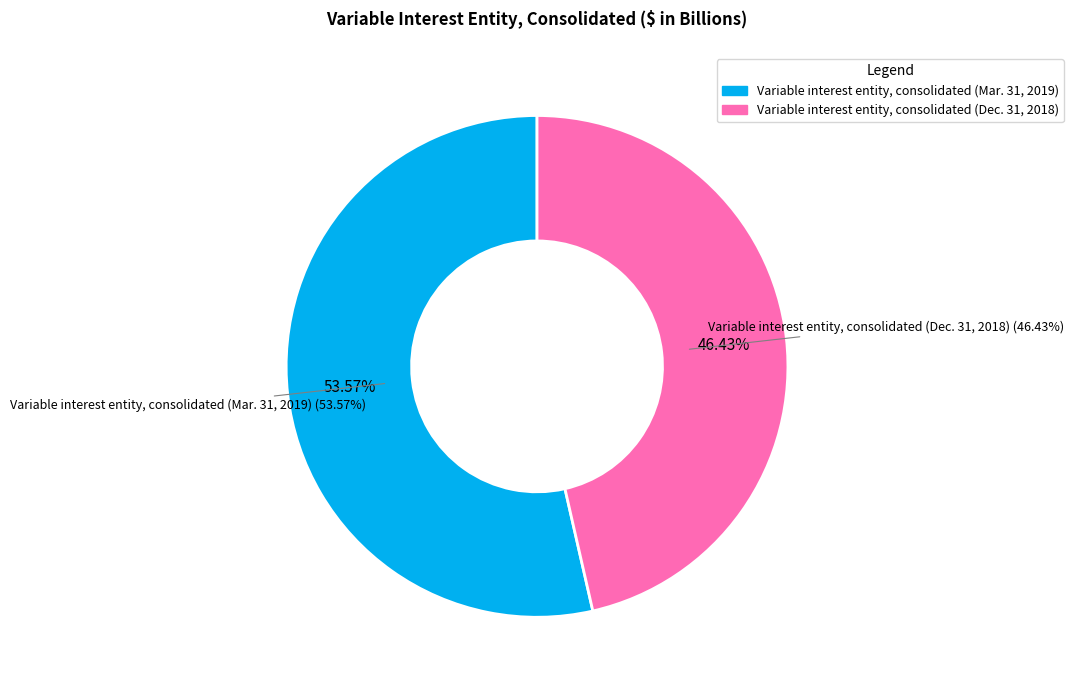

What is the ratio of the value at Variable interest entity, consolidated (Mar. 31, 2019) to the value at Variable interest entity, consolidated (Dec. 31, 2018)?

1.2